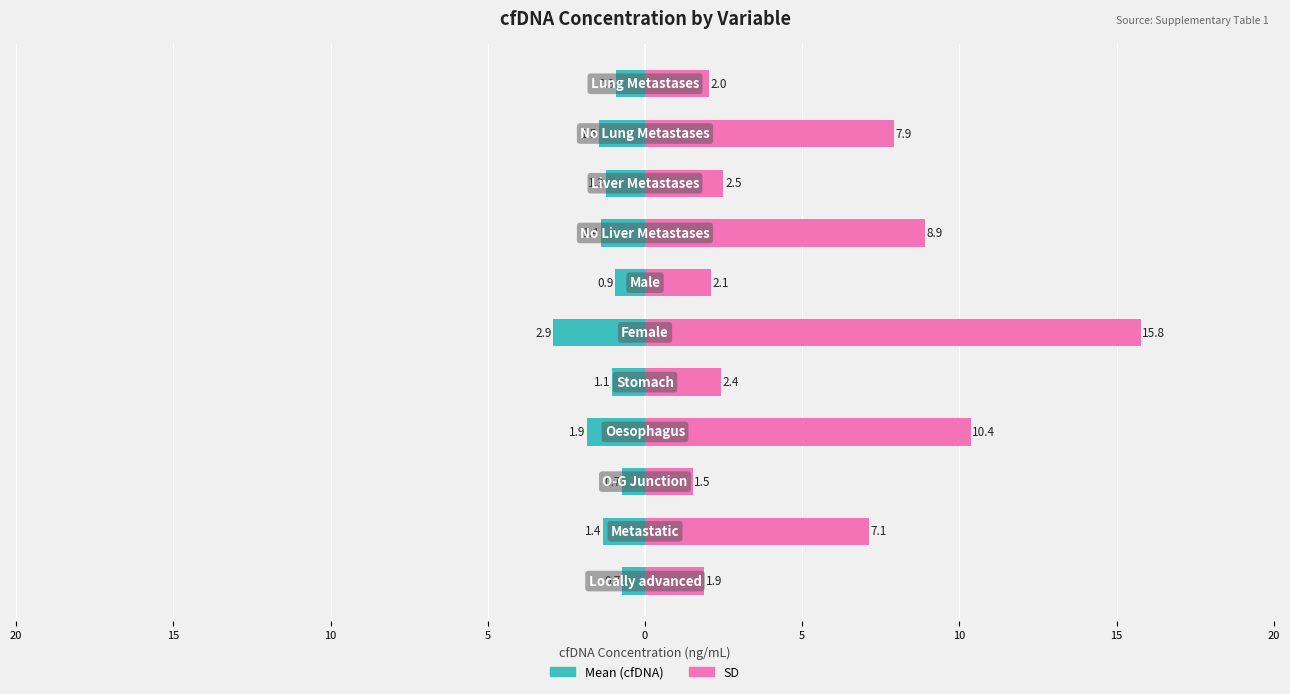

Which has a higher value, 10 or 20?

20